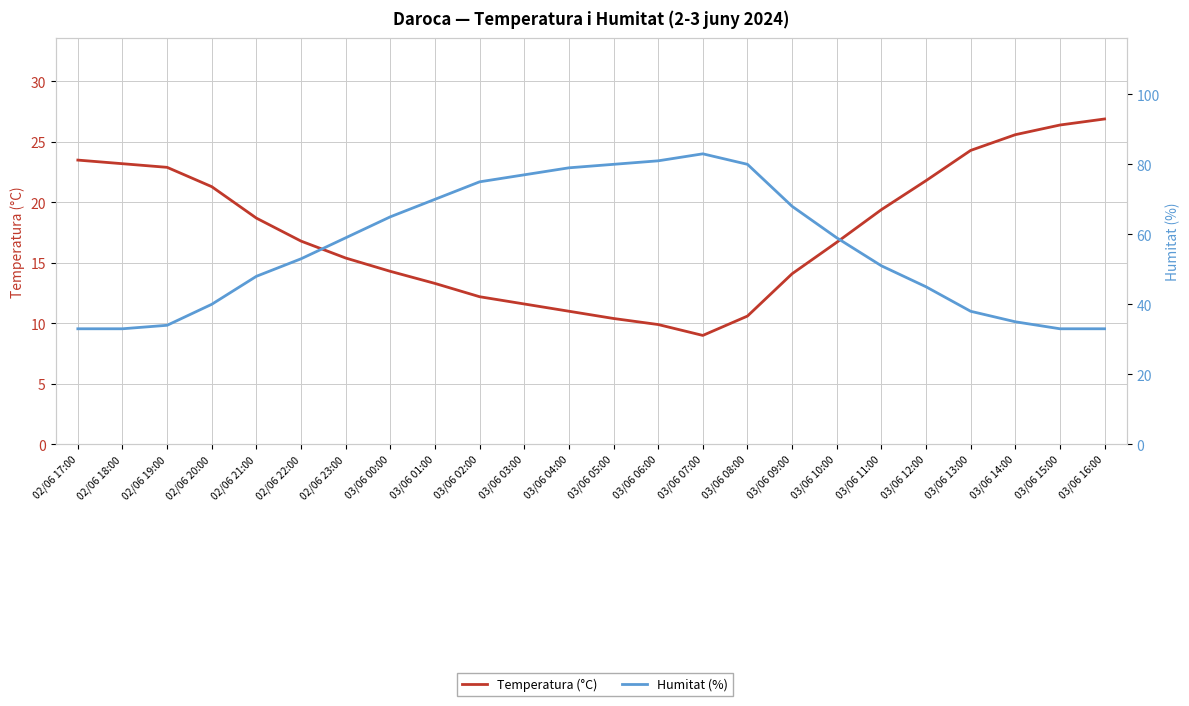

What are all the series names shown in the legend?

Temperatura (°C), Humitat (%)